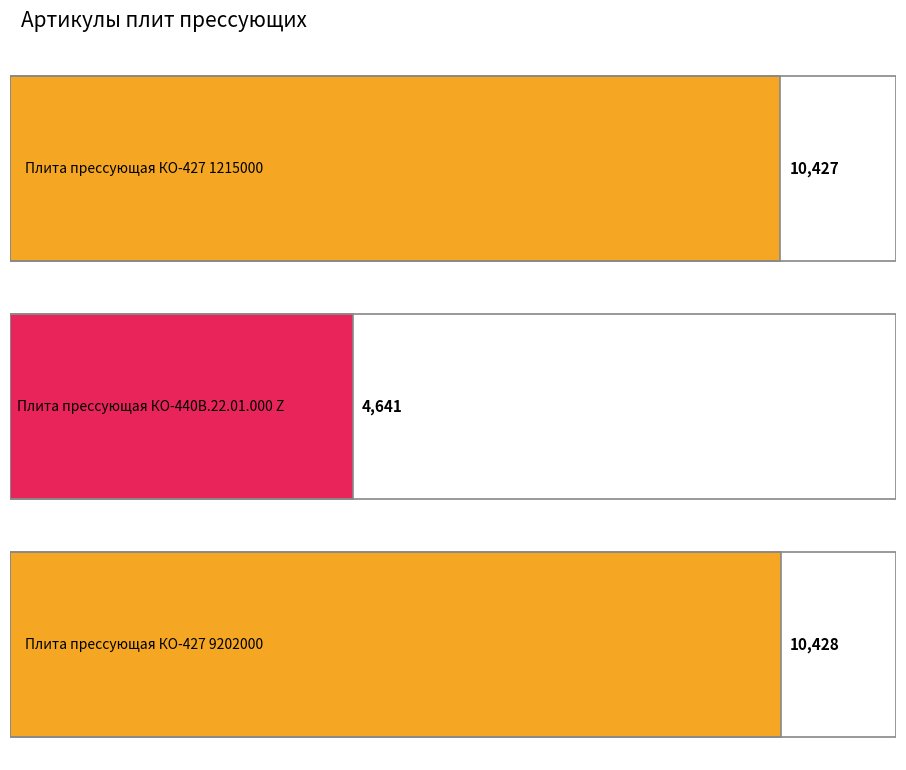

What is the label of the 1st bar from the right?

Плита прессующая КО-427 9202000